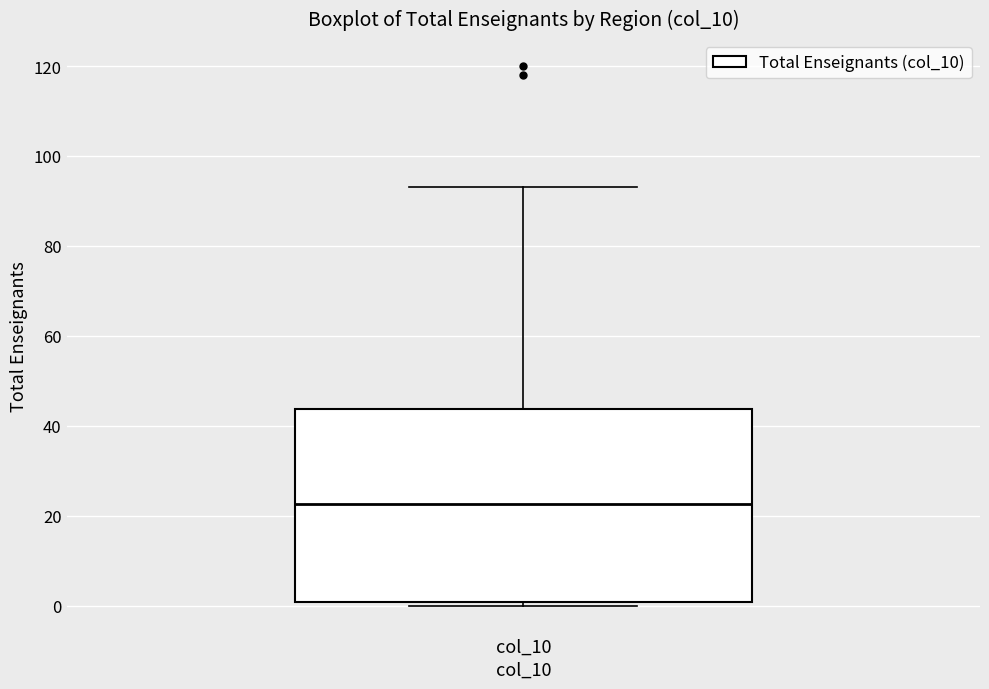

Read this box plot against the y-axis: the position of the median line, the range covered by the box, and the ends of both whiskers. The values are not printed on the chart, so give them approximately, as read against the axis.

median 22, box 0 to 44, whiskers 0 (just below the box's lower edge) to 94